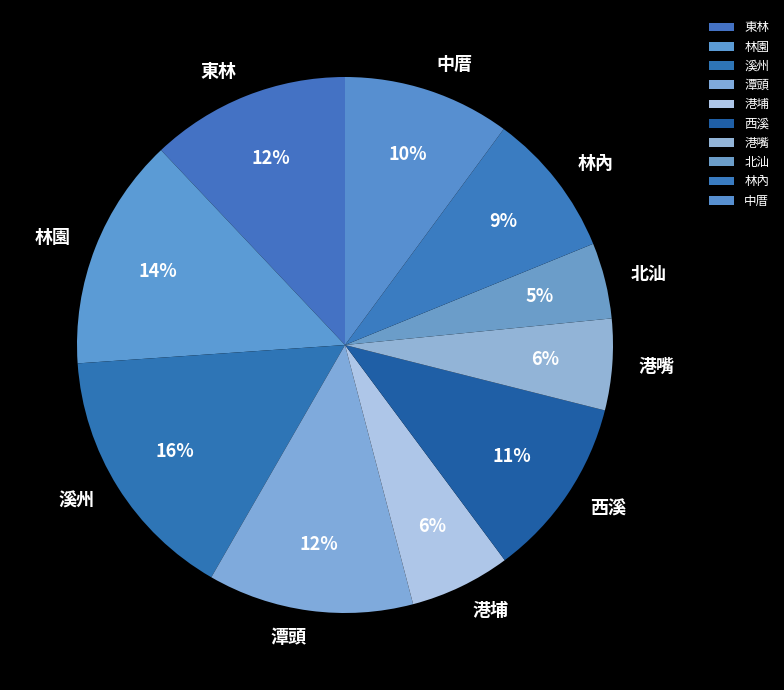

Which category has the biggest portion of the pie?

溪州